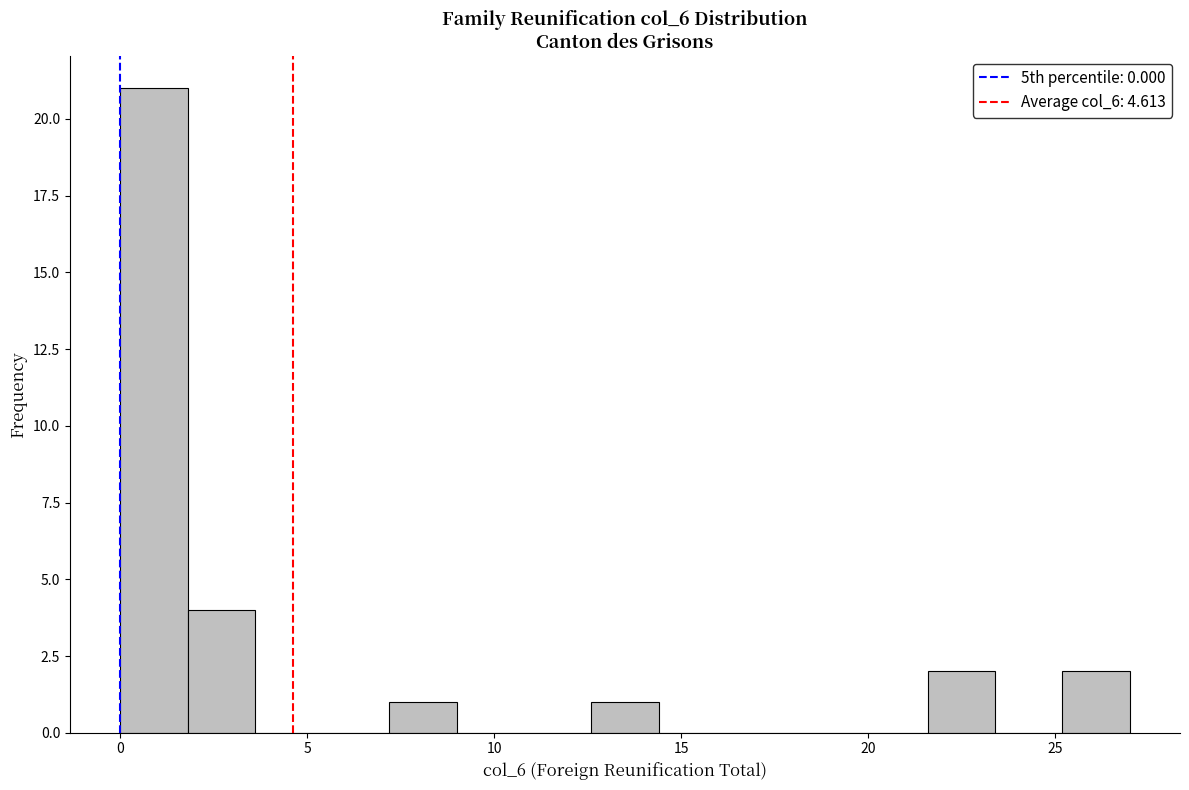

Around what value on the x-axis is the tallest bar? Give the approximate position of its centre, as read against the axis.

1.0